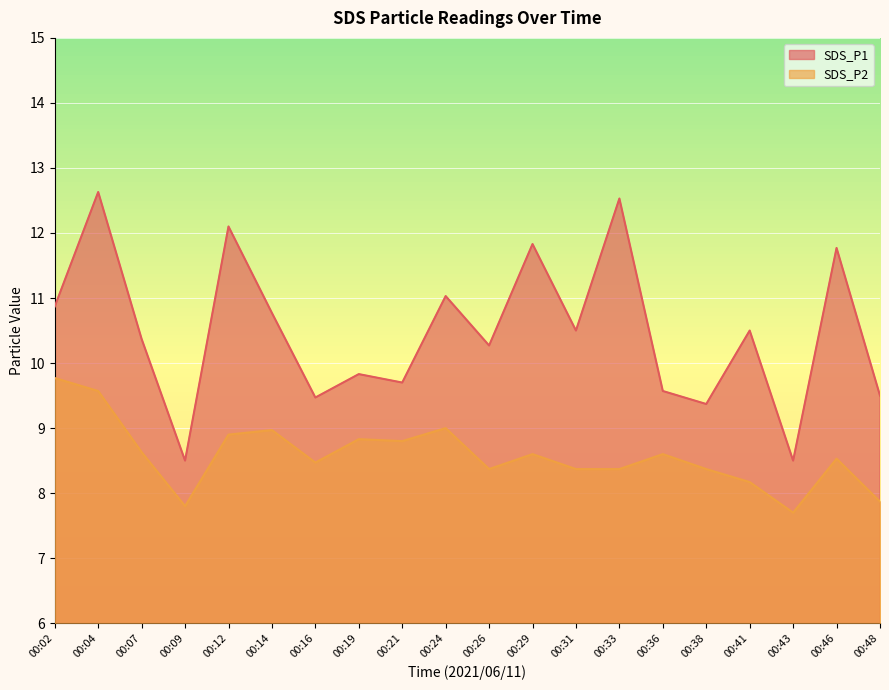

Which series has the largest total across all categories?

SDS_P1